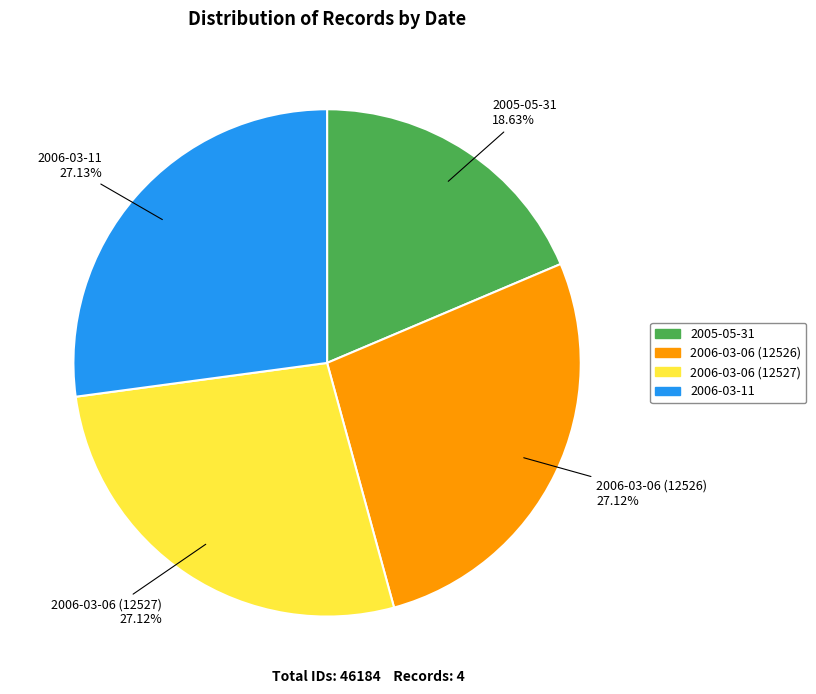

Is it true that 2005-05-31 is 19% of the pie?

True